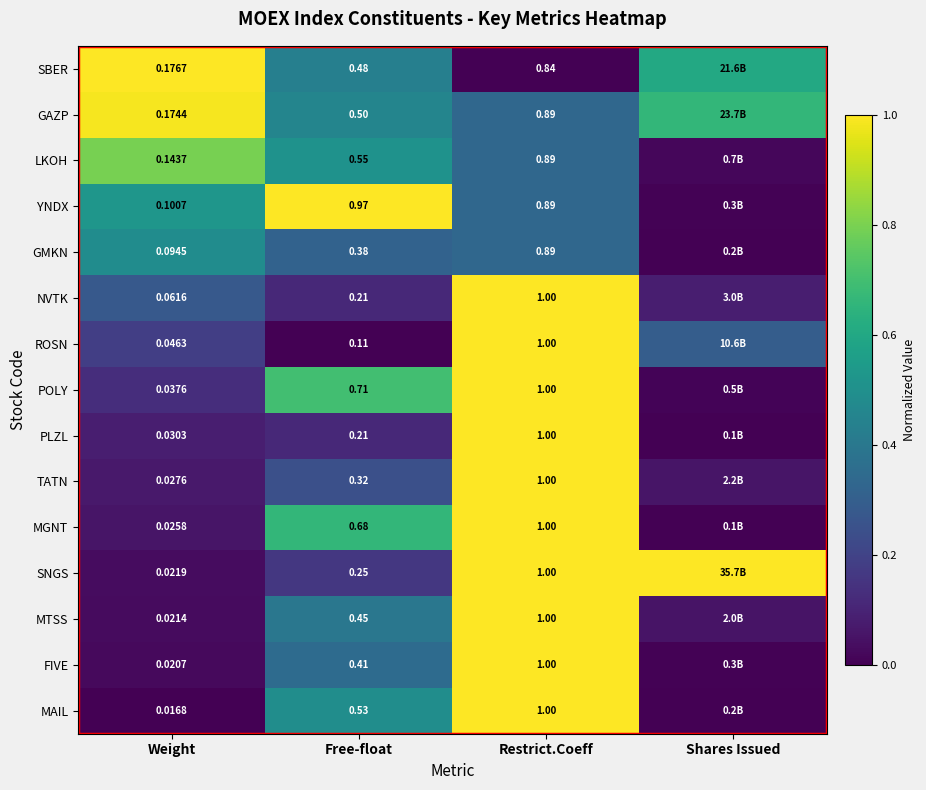

Between Weight and Free-float, which series saw the biggest shift?

YNDX